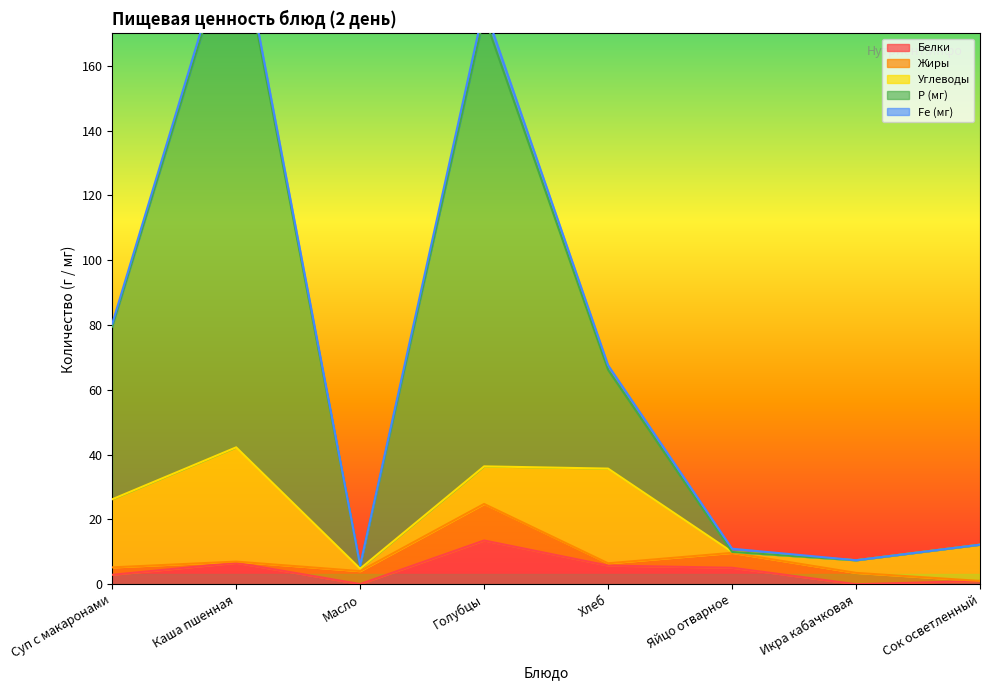

Count the number of categories in the chart.

8